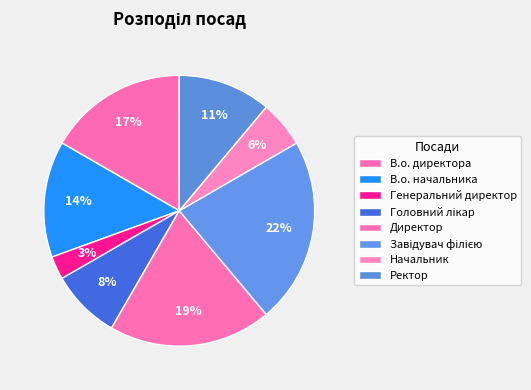

To the nearest percent, what is the difference between the largest and smallest slice percentages?

19%